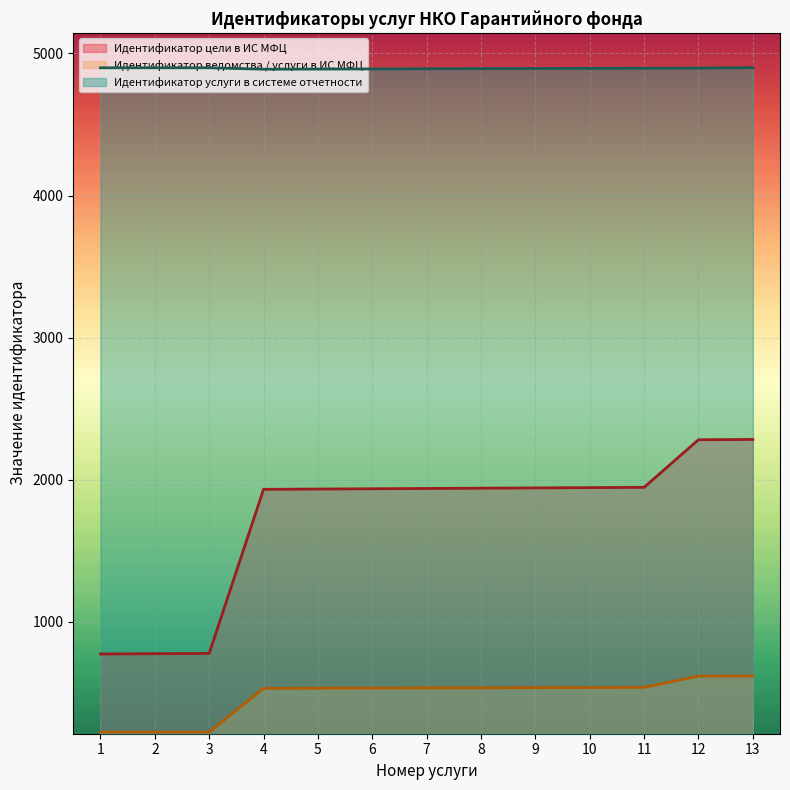

List the labels in order of Идентификатор услуги в системе отчетности value, smallest first.

4, 5, 6, 7, 8, 9, 10, 11, 12, 1, 2, 3, 13